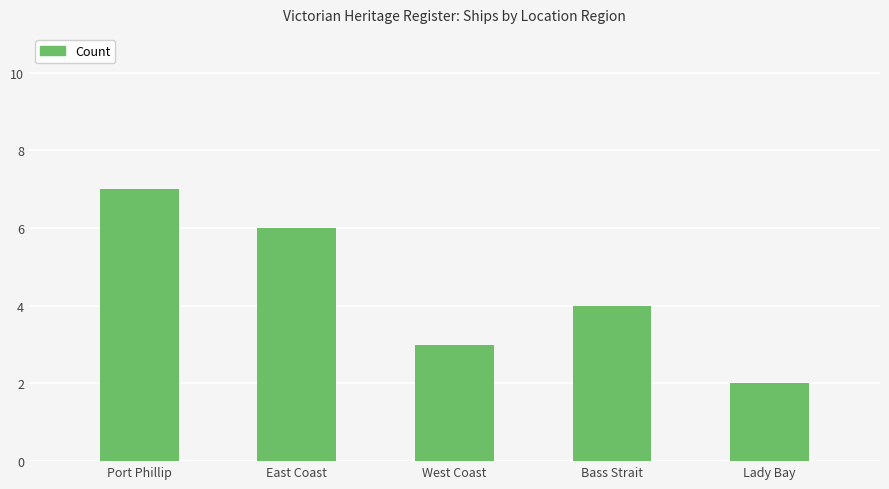

List the labels in order of value, smallest first.

Lady Bay, West Coast, Bass Strait, East Coast, Port Phillip